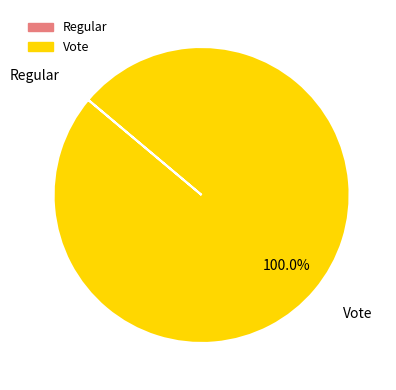

Which category has the biggest portion of the pie?

Vote